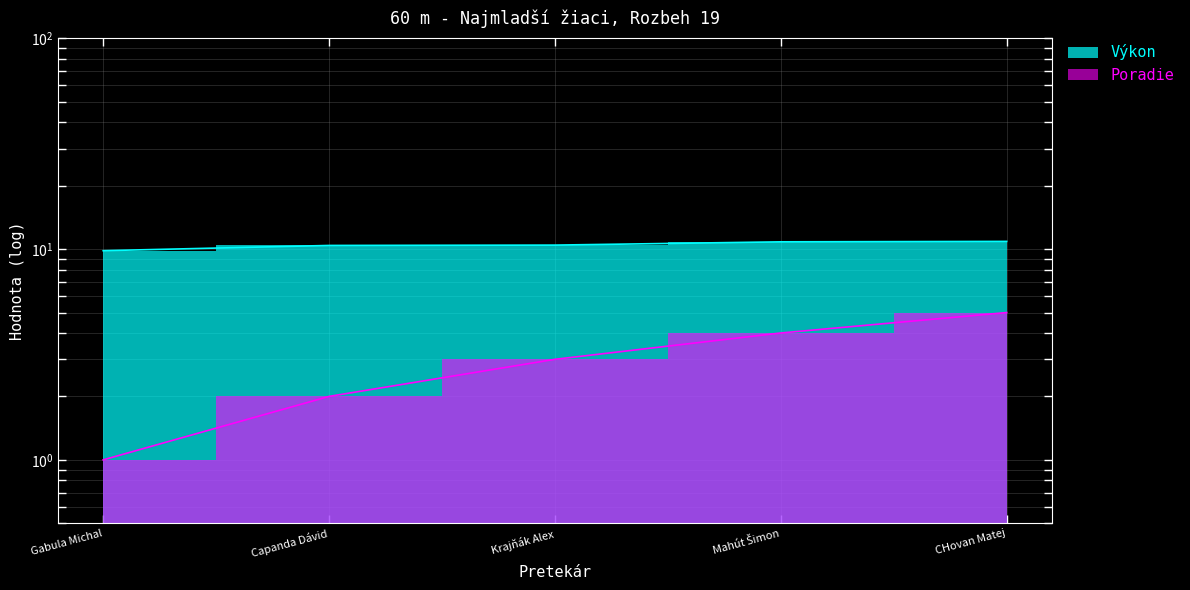

At how many categories does at least one series exceed 8?

5